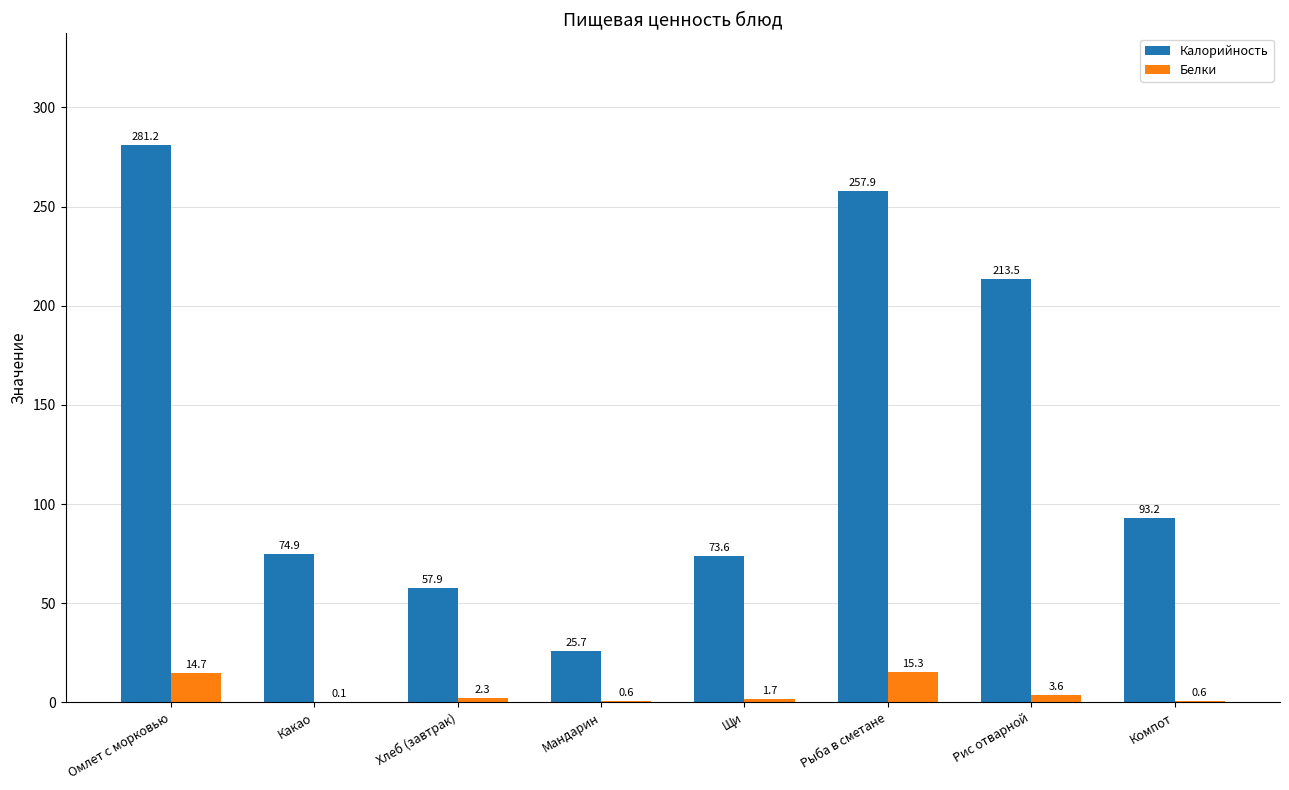

Read the Белки value at Компот.

0.6